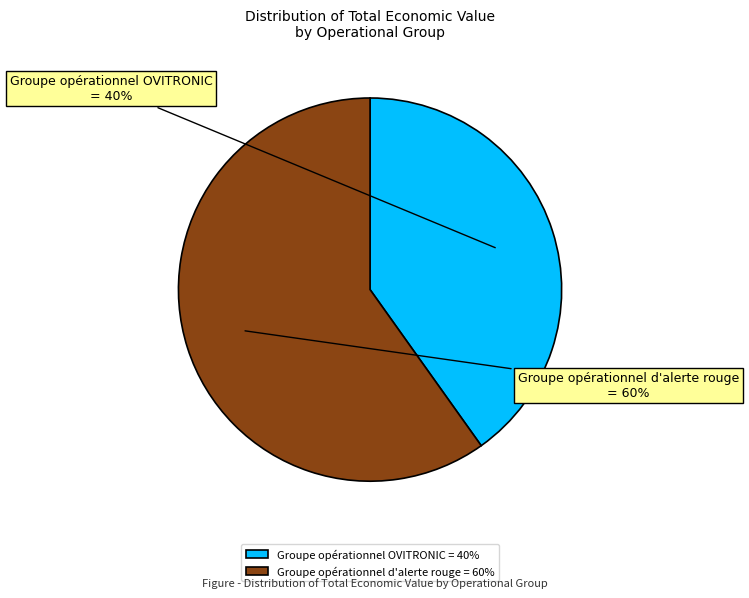

What percentage is the Groupe opérationnel OVITRONIC slice, to the nearest percent?

40%